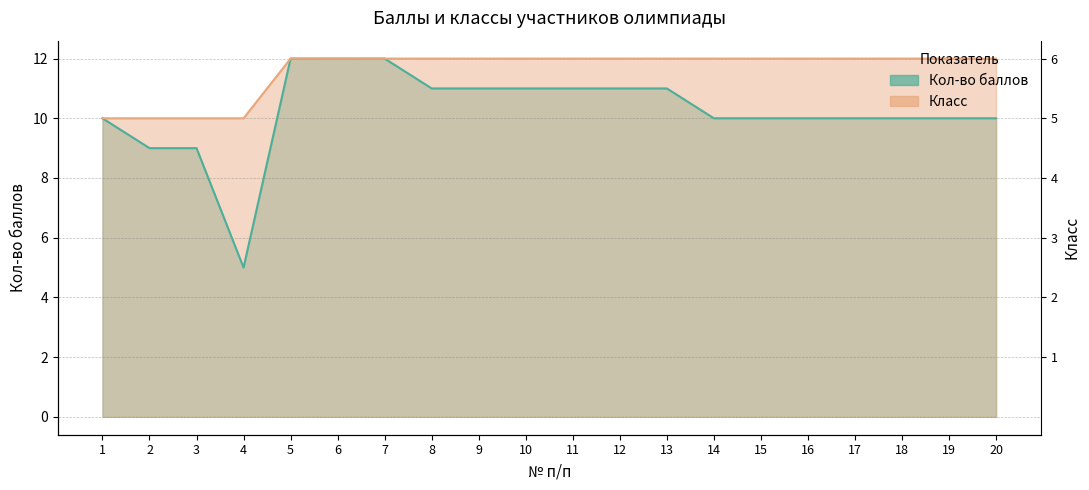

Which category has the lowest value in the Класс series?

1